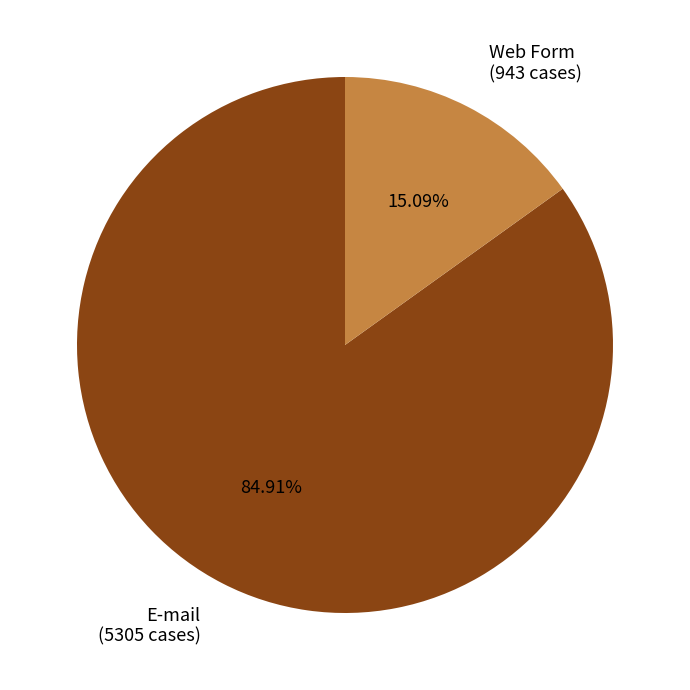

Do Web Form and E-mail together represent more than half of the pie?

Yes